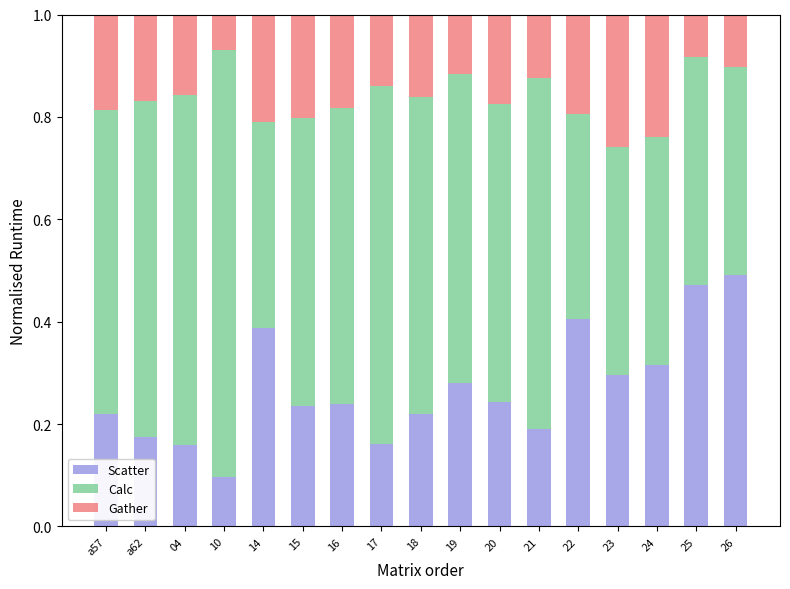

What is the total value across all series at 04?

1.0